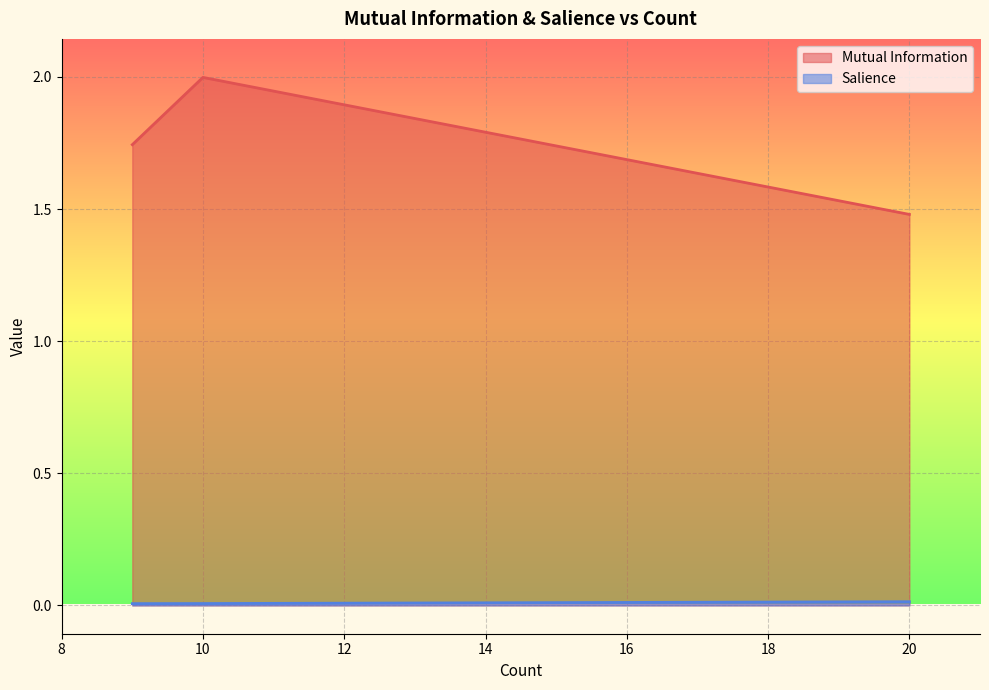

At which label does Mutual Information reach its peak?

10